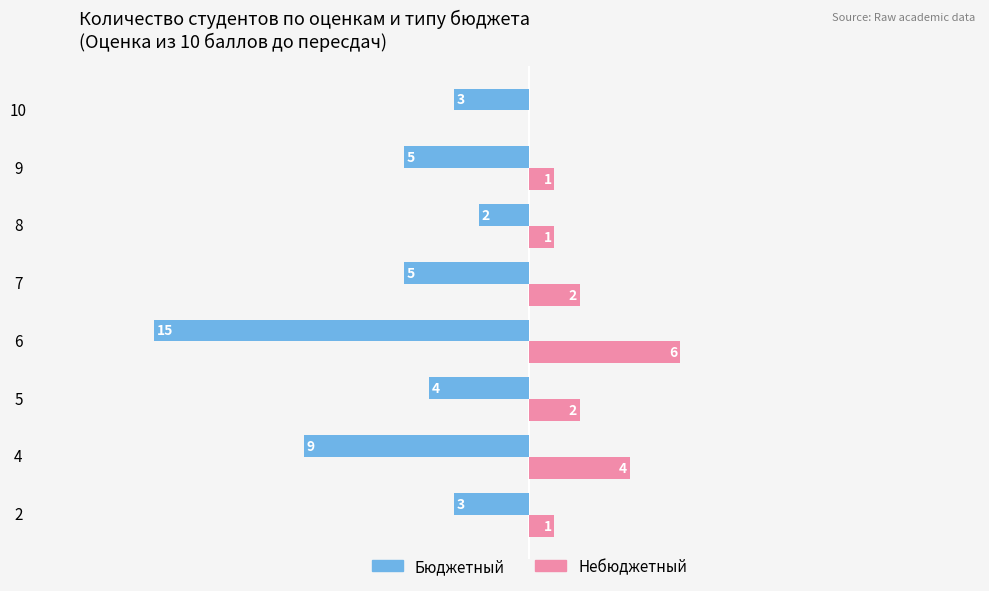

Is the value of Бюджетный at 5 greater than the value of Небюджетный at 8?

No